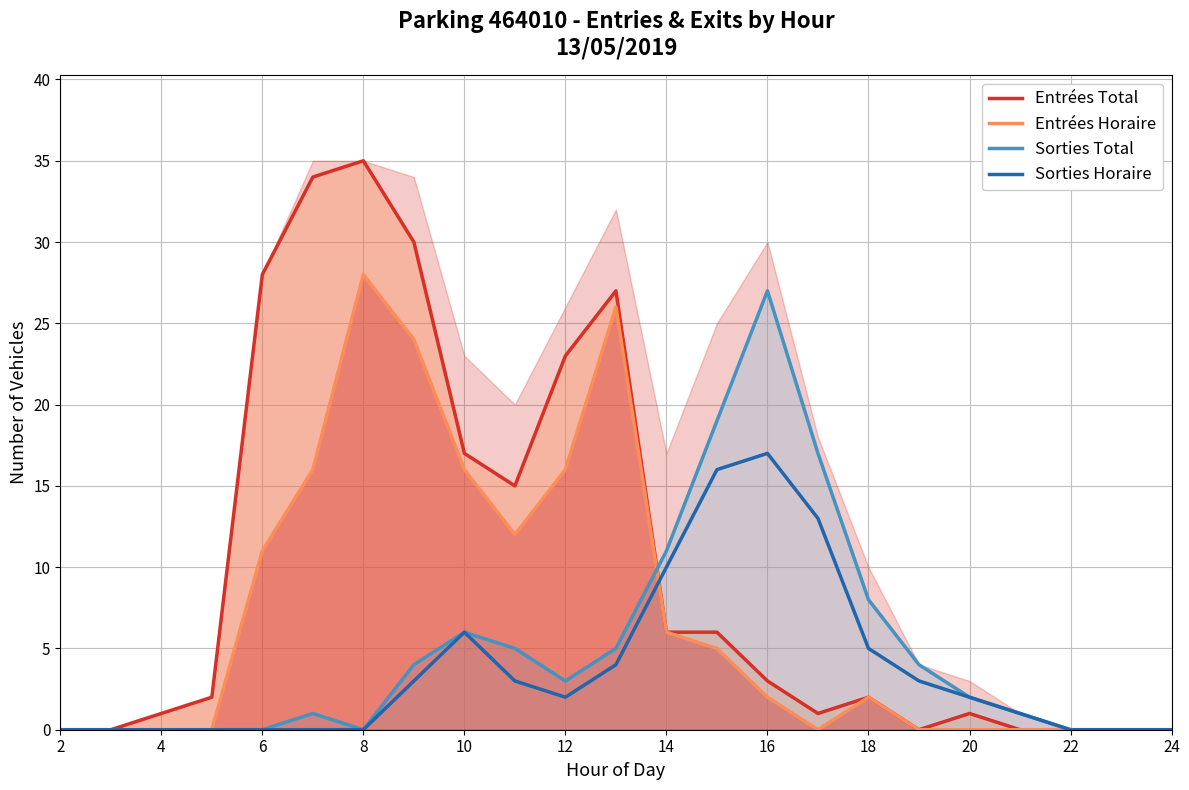

Which category has the highest value in the Sorties Horaire series?

16